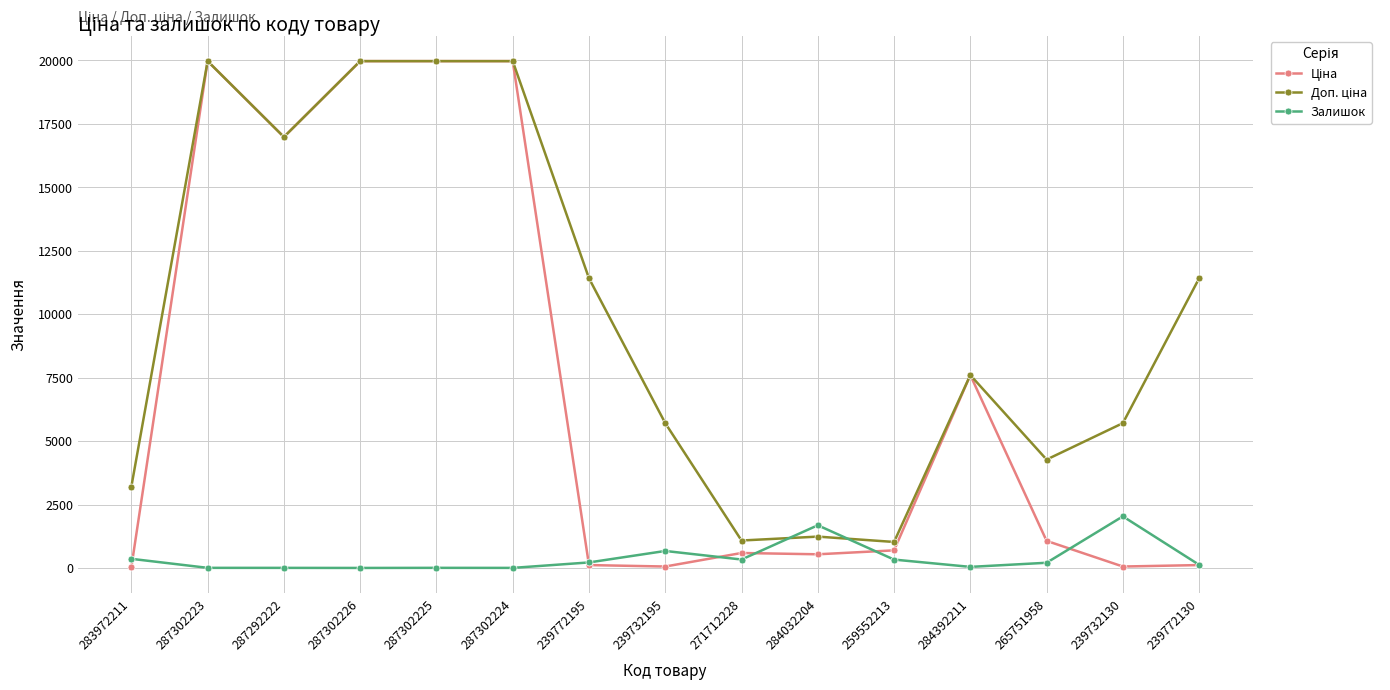

Is this an area chart (filled region under the line)?

No